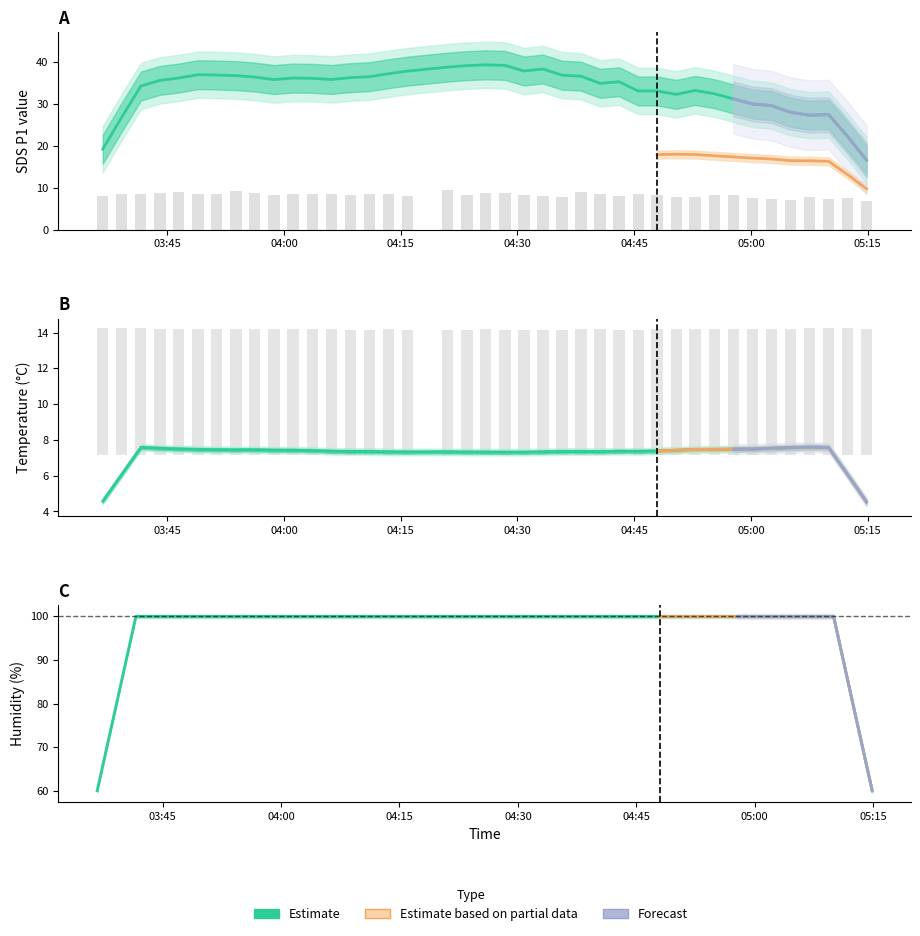

How many categories are shown in the chart?

40